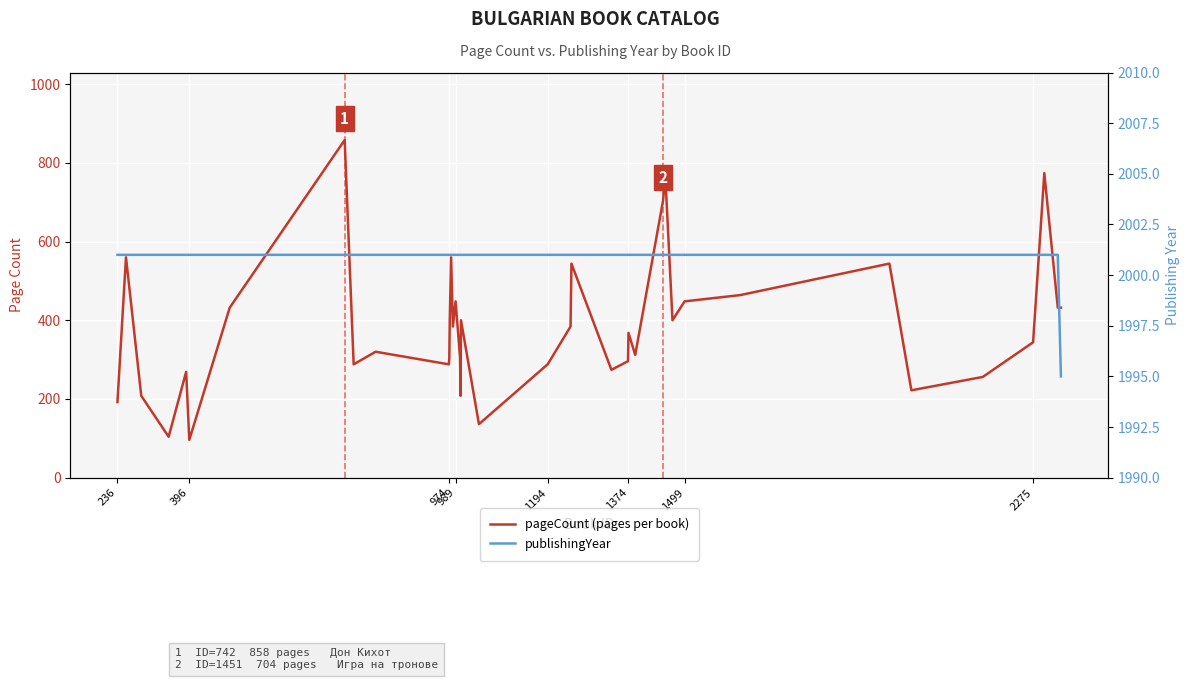

True or false: pageCount (pages per book) and publishingYear intersect in this chart.

False